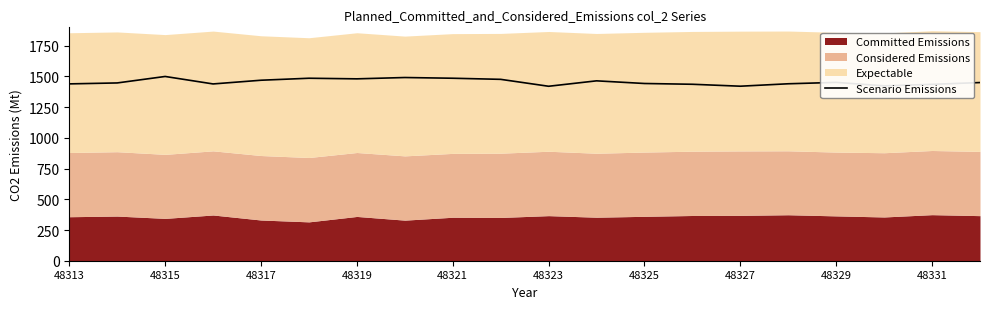

What is the greatest value displayed?

1500.0